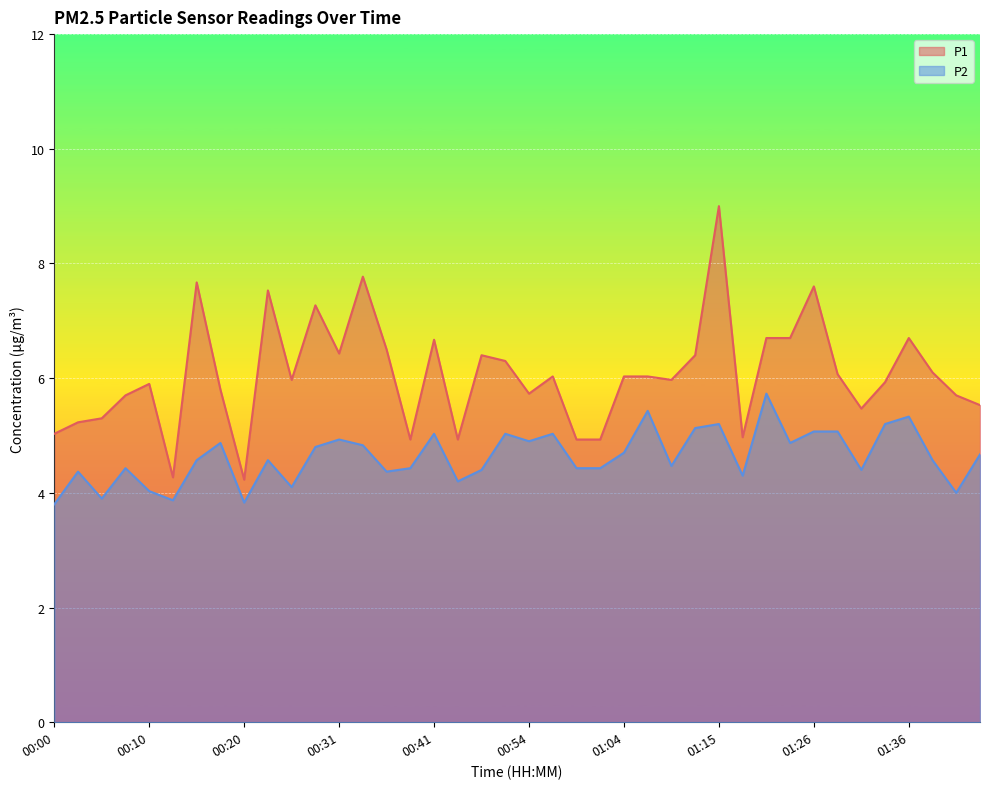

Is it true that P1 equals 2.6 at 00:28?

False